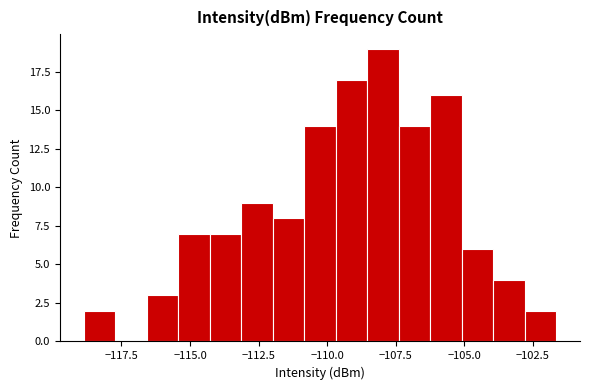

Read against the x-axis, roughly where is the centre of the tallest bar?

-108.0